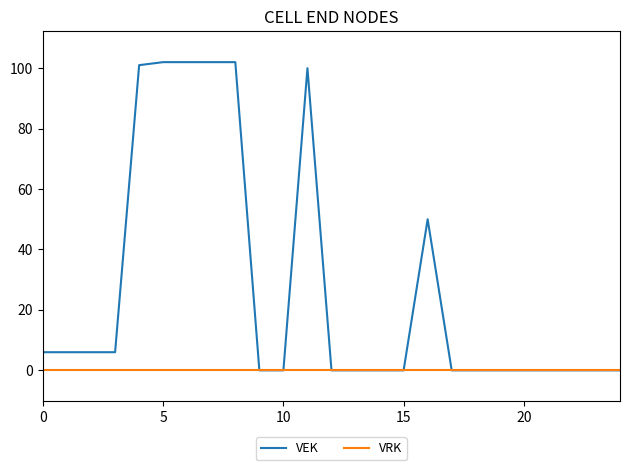

Which series has the largest range (max minus min)?

VEK